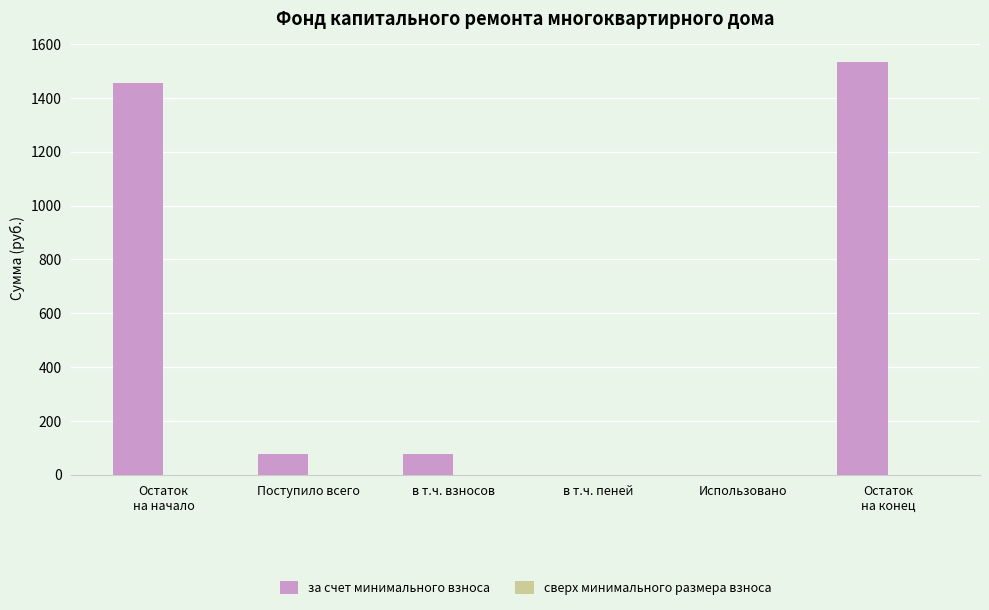

What is the sum of all values?

3142.0